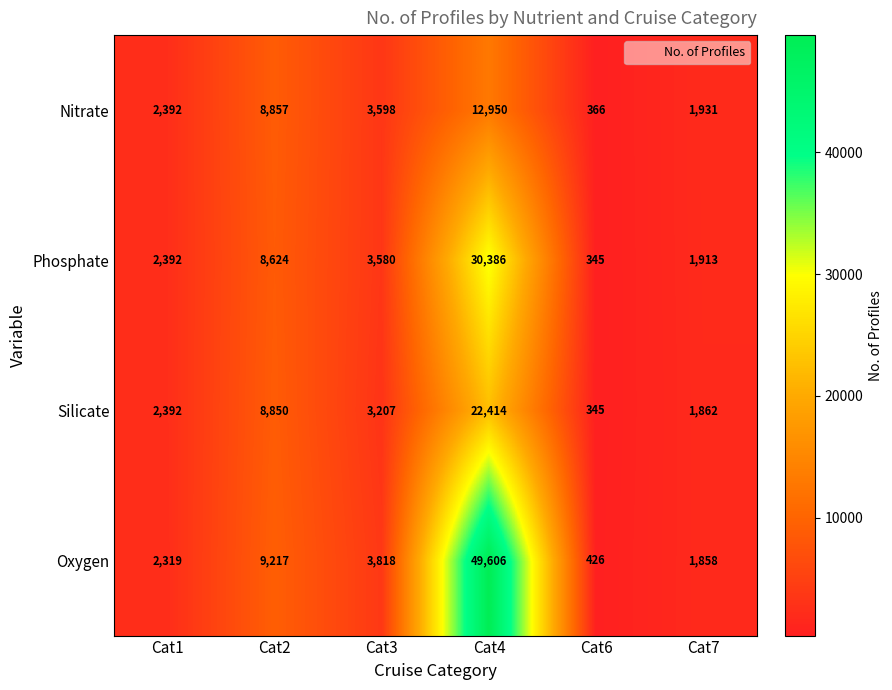

Reading left to right, what are all the values shown in this chart?

Nitrate: 2392	8857	3598	12950	366	1931
Phosphate: 2392	8624	3580	30386	345	1913
Silicate: 2392	8850	3207	22414	345	1862
Oxygen: 2319	9217	3818	49606	426	1858